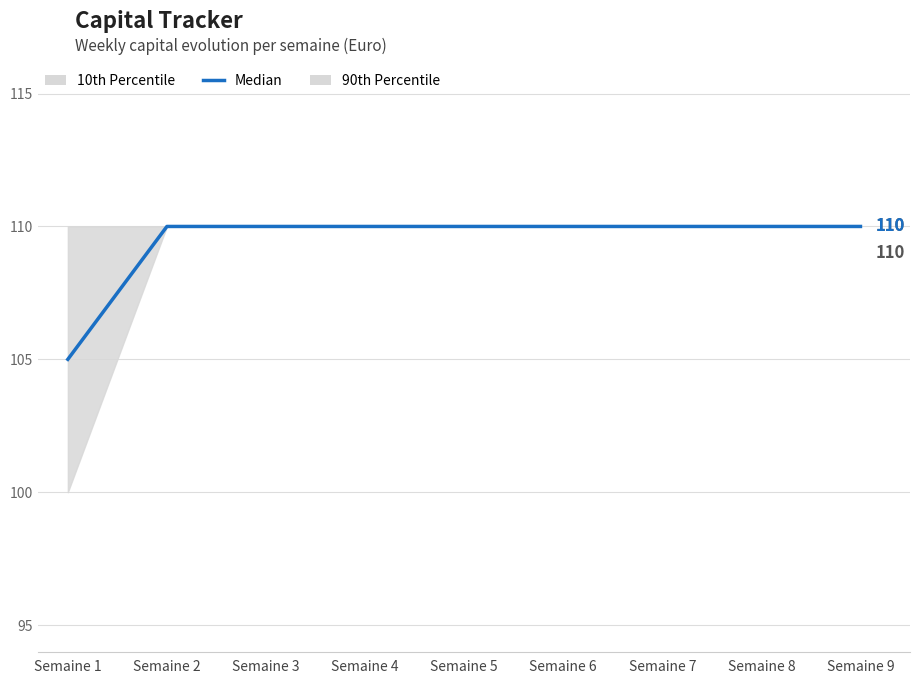

Reading left to right, transcribe all the data shown in this chart.

105	110	110	110	110	110	110	110	110